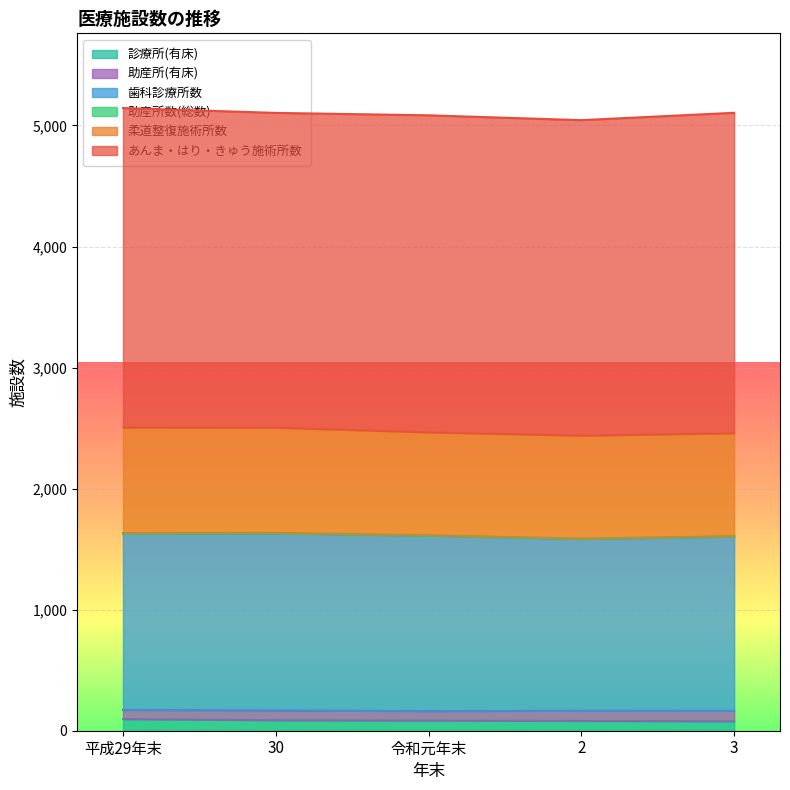

What is the value of the あんま・はり・きゅう施術所数 point at the 2nd from the left?

2600